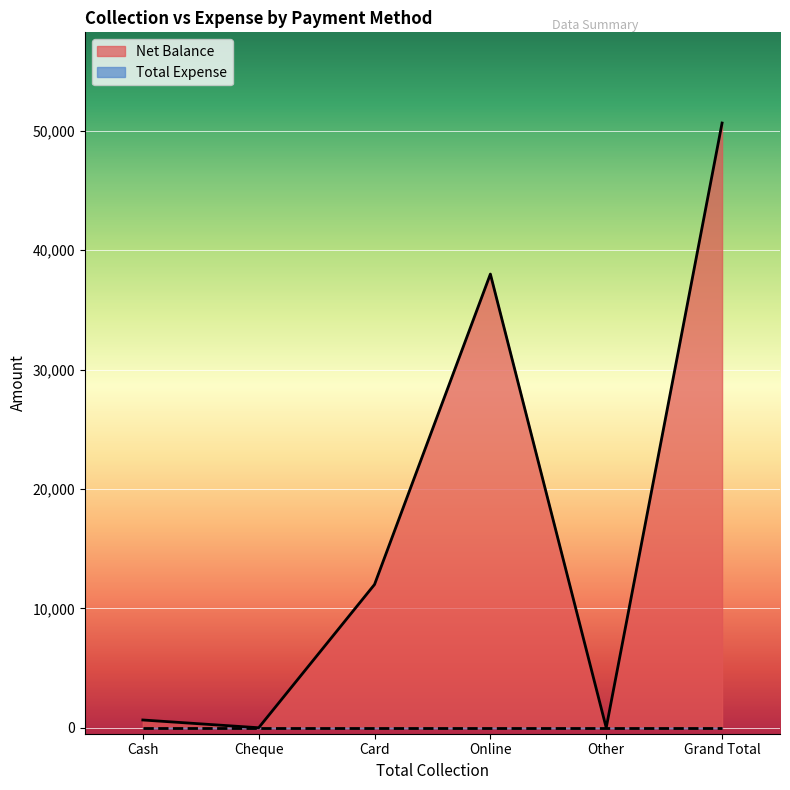

Which has a higher value, Cheque or Online?

Online